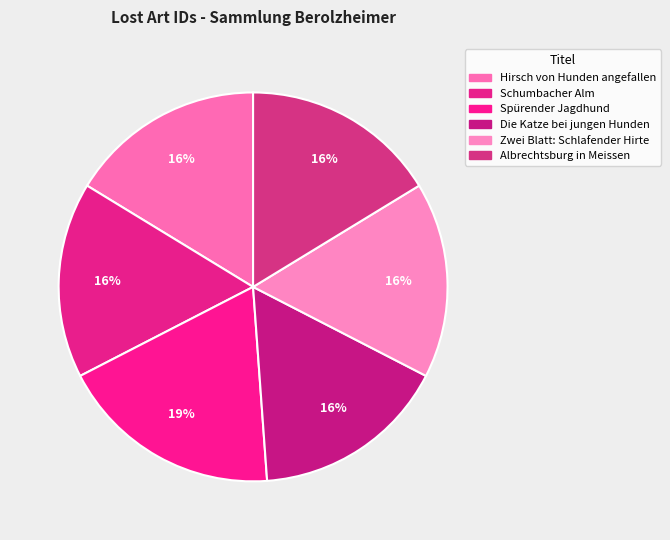

What is the ratio of the value at Hirsch von Hunden angefallen to the value at Albrechtsburg in Meissen?

1.0